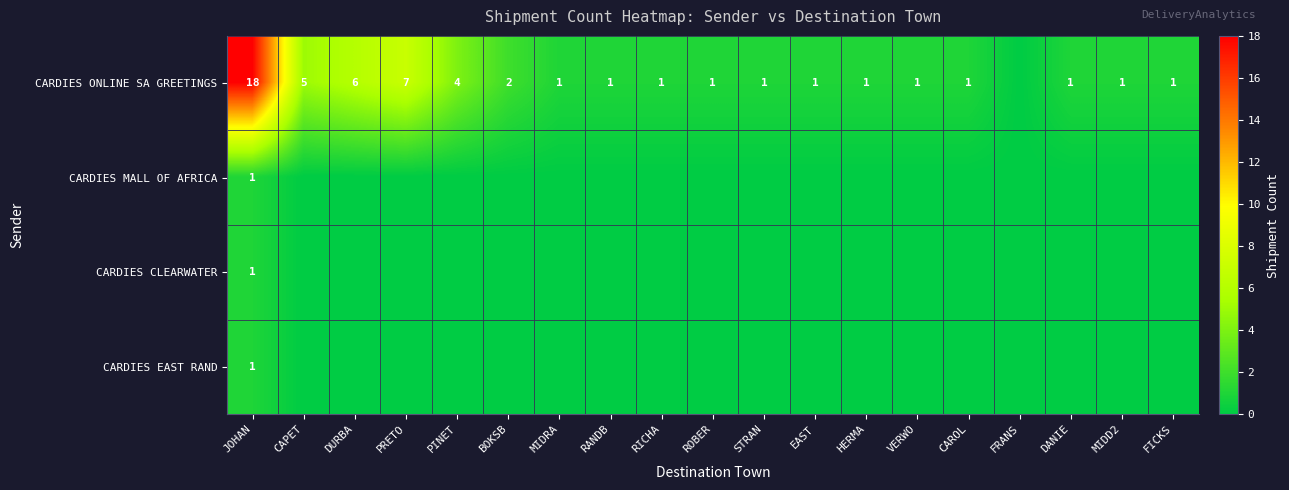

True or false: CARDIES ONLINE SA GREETINGS has a value of 3 at DURBA.

False